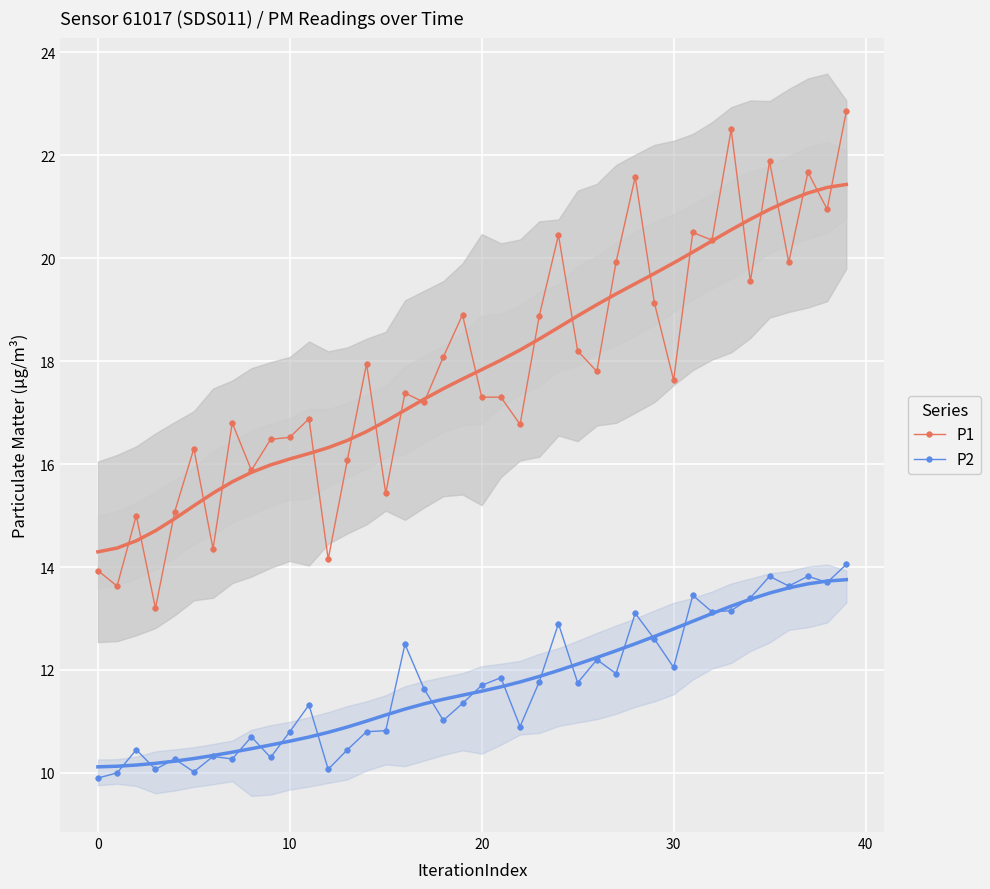

True or false: P2 has a value of 12.1 at 30.

True